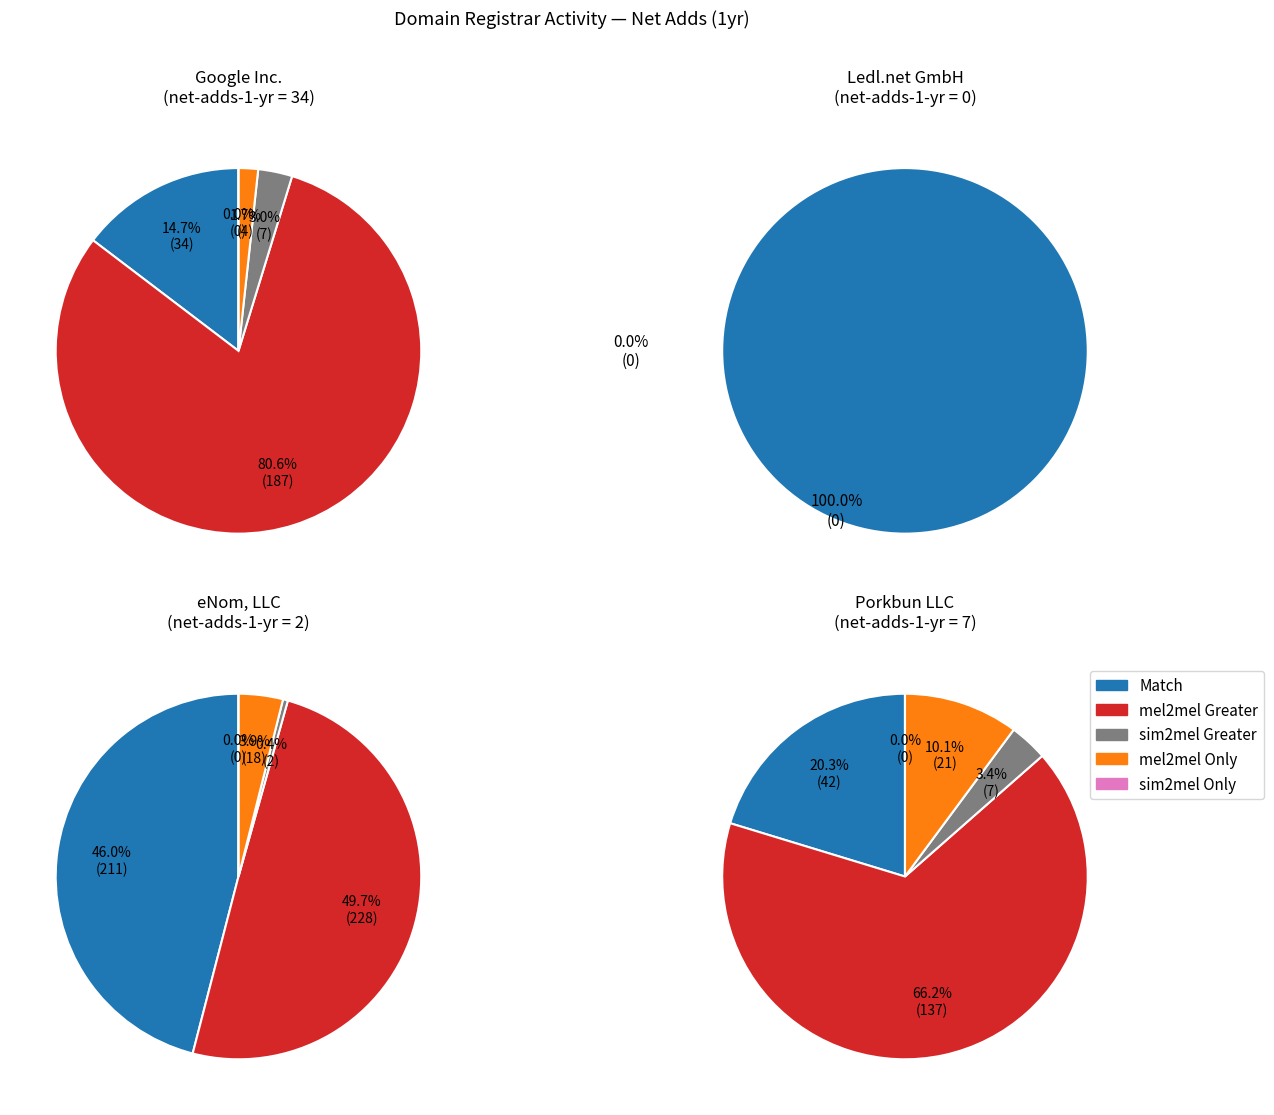

Is there any slice that represents more than half of the pie?

Yes